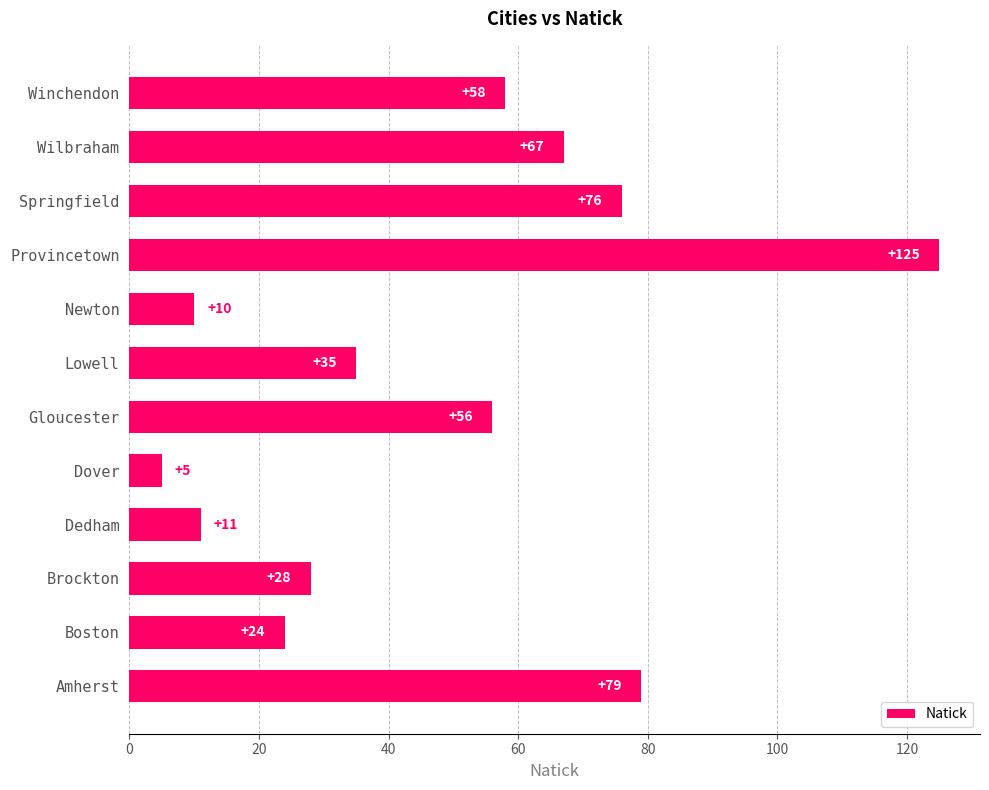

The value at Dedham is 4. True or false?

False